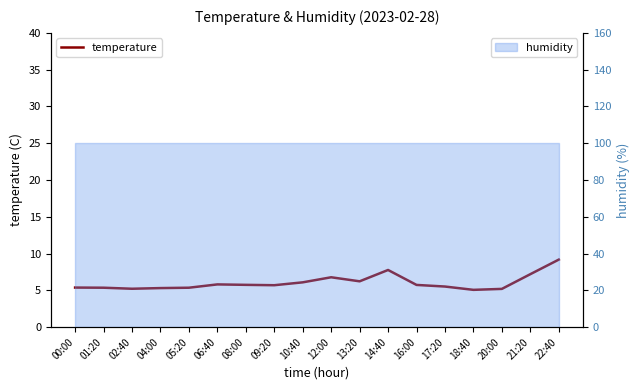

Rank the categories by value from lowest to highest.

18:40, 20:00, 02:40, 04:00, 01:20, 05:20, 00:00, 17:20, 09:20, 16:00, 08:00, 06:40, 10:40, 13:20, 12:00, 21:20, 14:40, 22:40